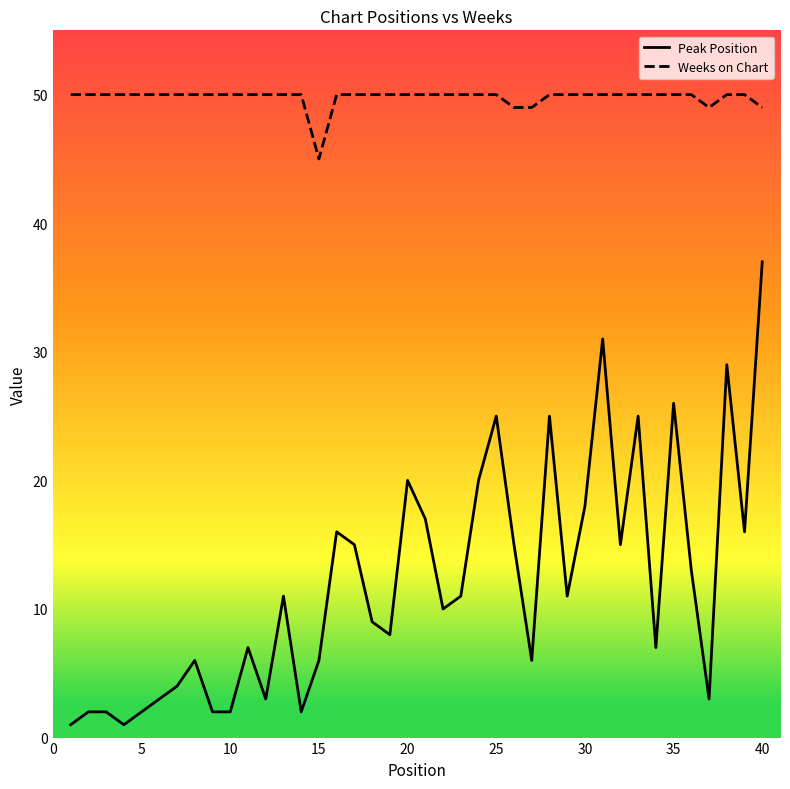

Which series has the largest range (max minus min)?

Peak Position